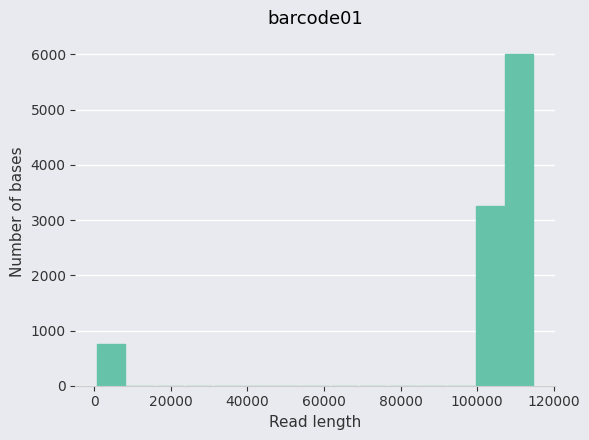

Around what value on the x-axis is the tallest bar? Give the approximate position of its centre, as read against the axis.

112000